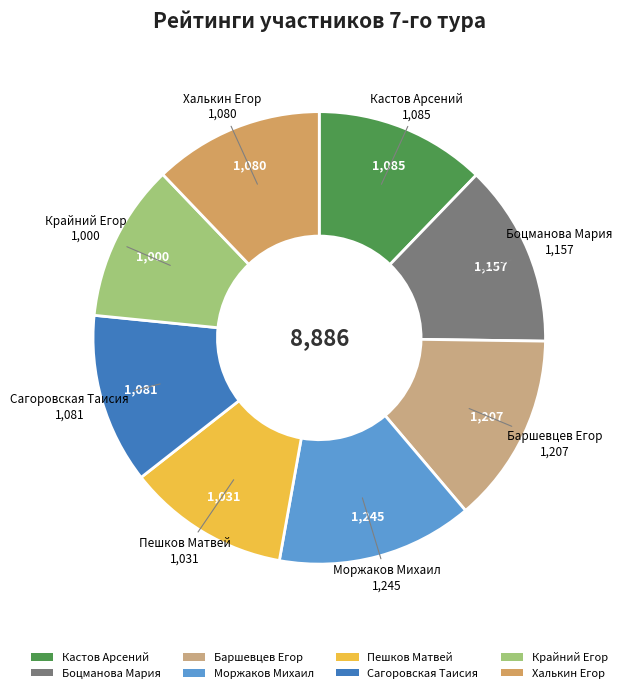

True or false: Халькин Егор accounts for 12% of the total.

True